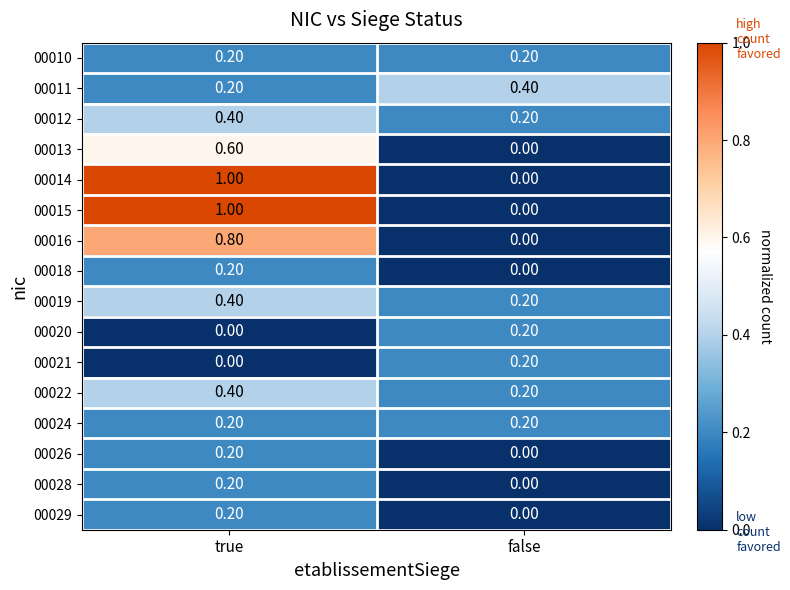

Which category has the highest value in the 00022 series?

true